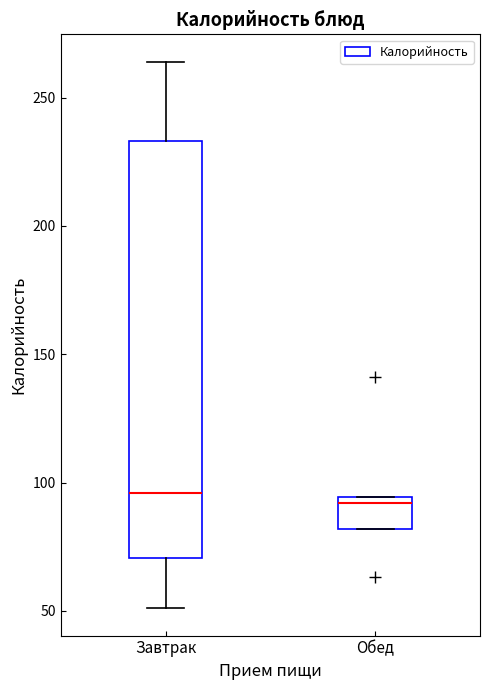

Reading left to right, transcribe this box plot: for each box, give where its median line is, the range the box spans, and where its two whiskers end, as read against the y-axis. The values are not printed on the chart, so give them approximately, as read against the axis.

Завтрак: median 95, box 70 to 235, whiskers 50 to 265
Обед: median 90, box 80 to 95, whiskers 80 to 95